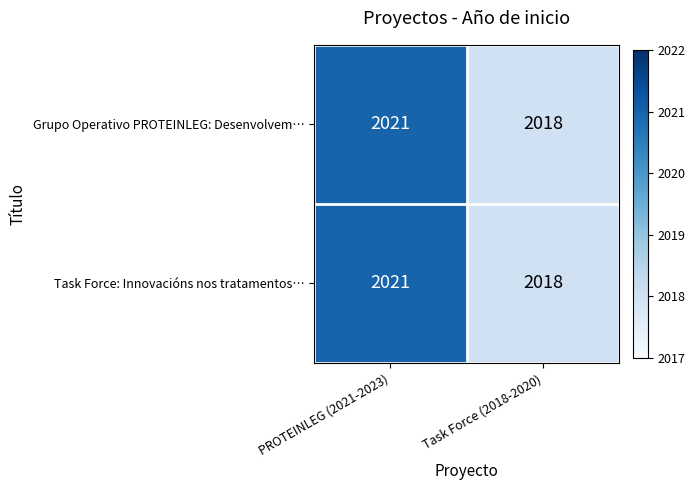

What is the difference between the Grupo Operativo PROTEINLEG: Desenvolvem… values at PROTEINLEG (2021-2023) and Task Force (2018-2020)?

3